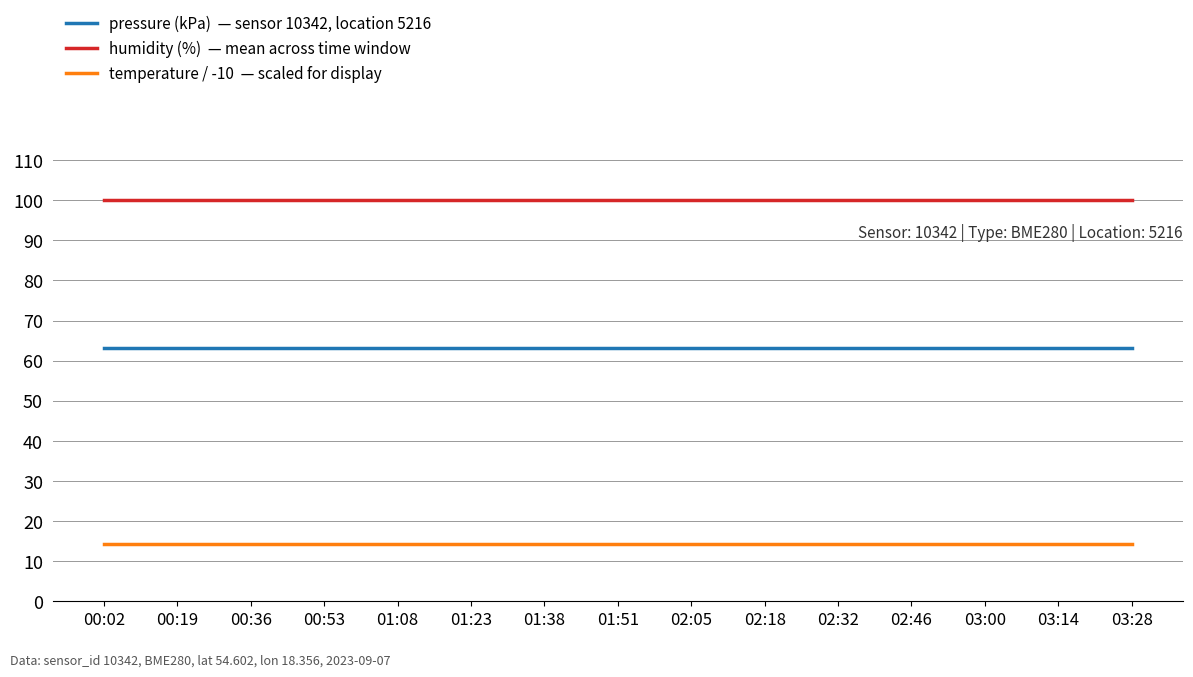

What is the spread (max minus min) of values at 03:00?

85.7